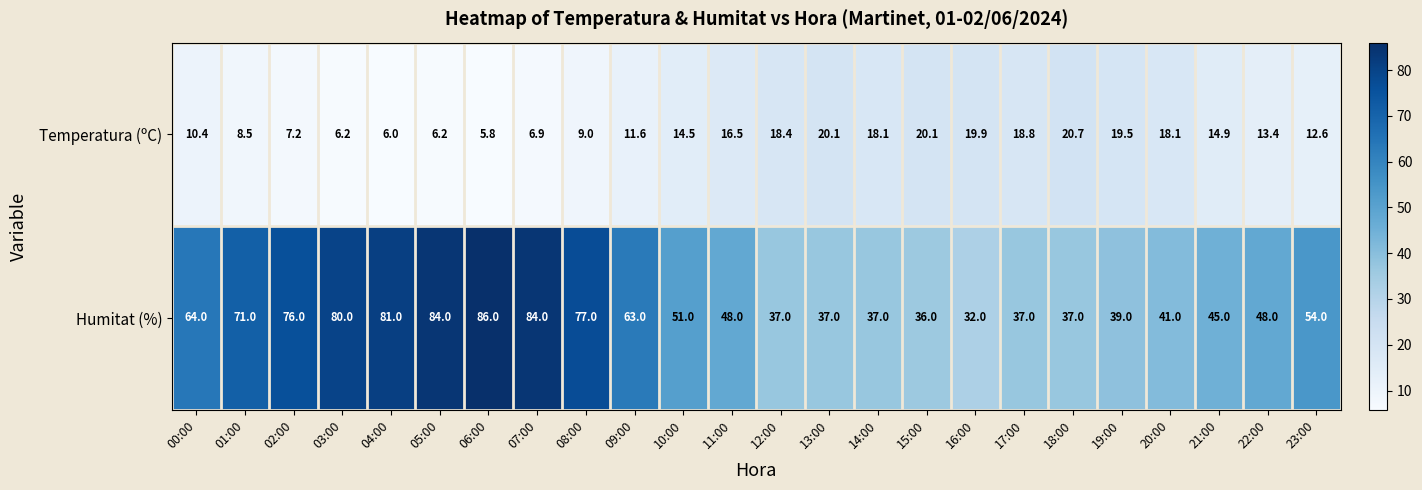

What is the difference between the highest and lowest values at 10:00?

36.5